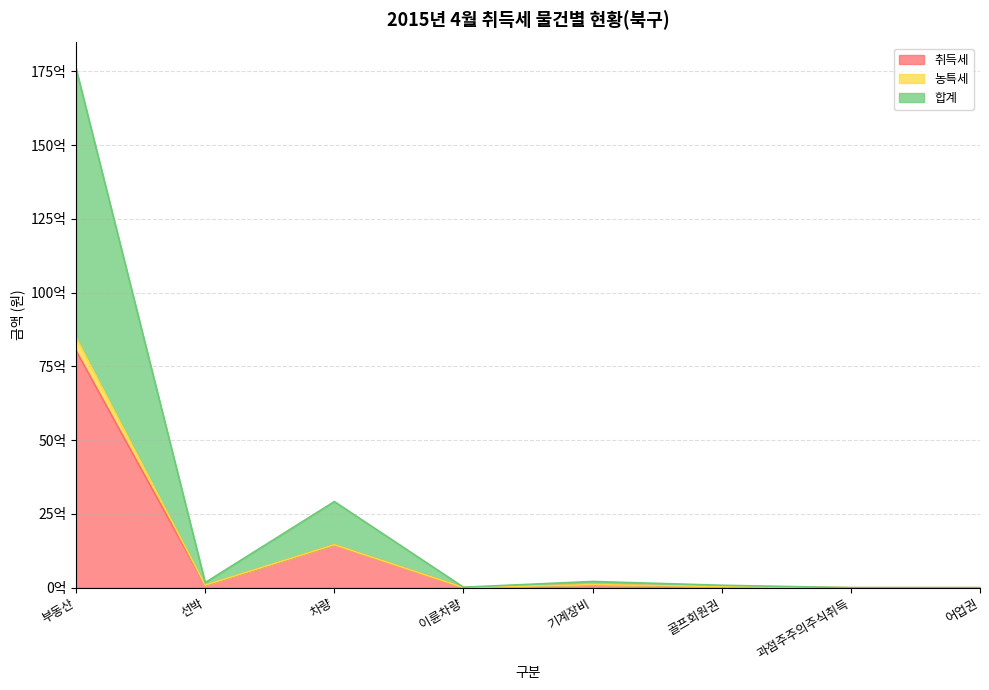

Which has a higher value, 기계장비 or 과점주주의주식취득?

기계장비